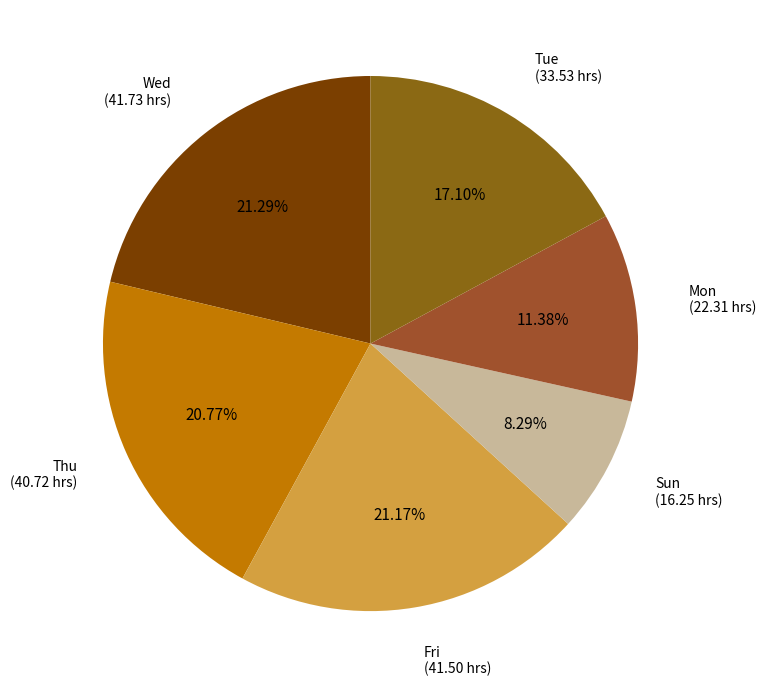

Is there any slice that represents more than half of the pie?

No